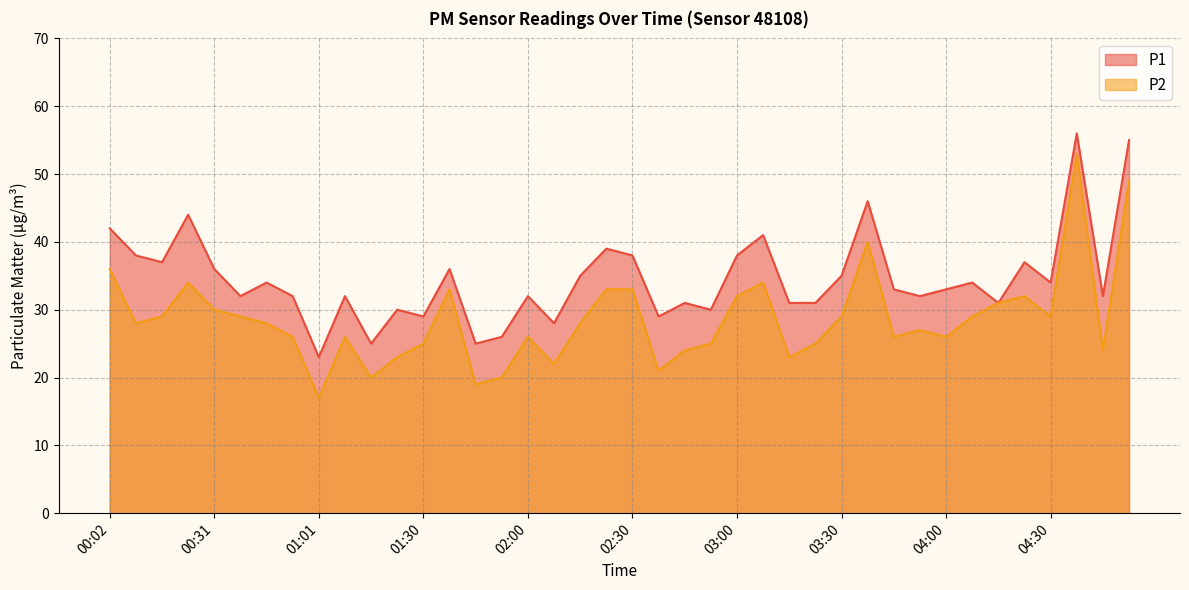

Which series changed the most between 01:45 and 04:30?

P2